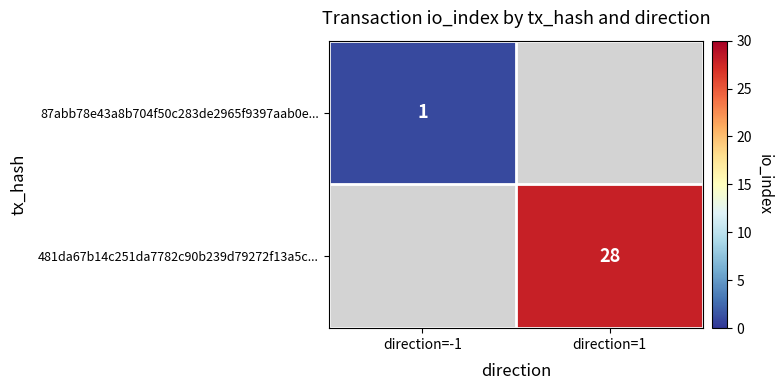

Is it true that 481da67b14c251da7782c90b239d79272f13a5c... equals 38 at direction=1?

False